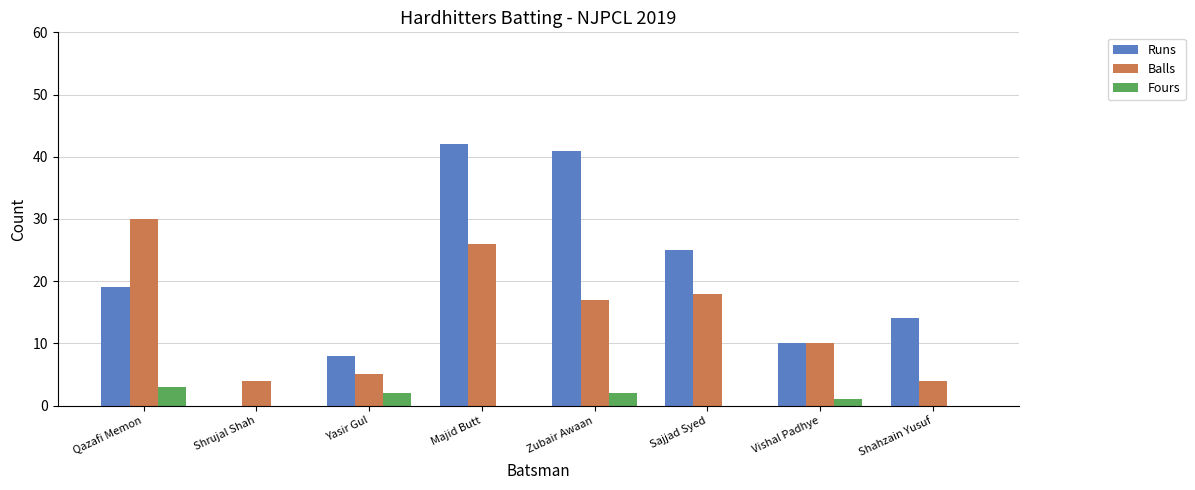

Reading left to right, list all the values displayed in this chart.

Runs: Qazafi Memon=19	Shrujal Shah=0	Yasir Gul=8	Majid Butt=42	Zubair Awaan=41	Sajjad Syed=25	Vishal Padhye=10	Shahzain Yusuf=14
Balls: Qazafi Memon=30	Shrujal Shah=4	Yasir Gul=5	Majid Butt=26	Zubair Awaan=17	Sajjad Syed=18	Vishal Padhye=10	Shahzain Yusuf=4
Fours: Qazafi Memon=3	Shrujal Shah=0	Yasir Gul=2	Majid Butt=0	Zubair Awaan=2	Sajjad Syed=0	Vishal Padhye=1	Shahzain Yusuf=0